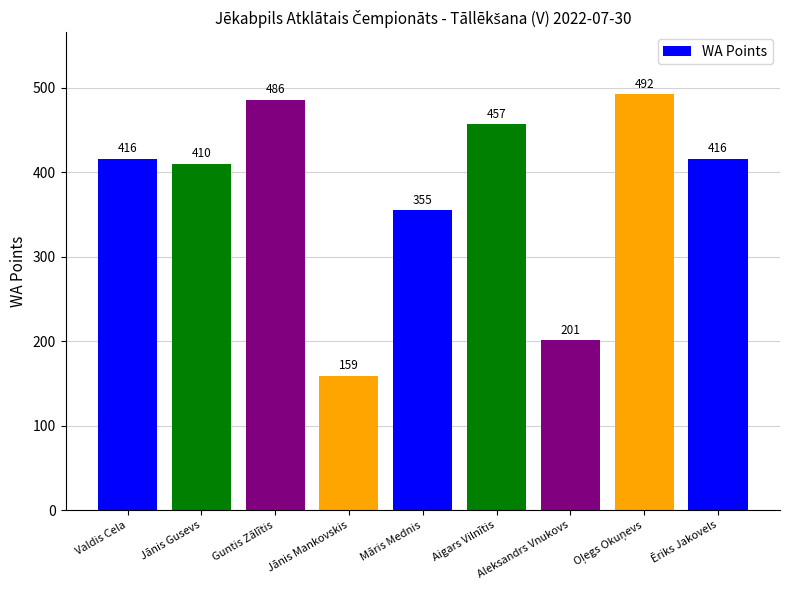

What is the difference between the second highest and second lowest values?

285